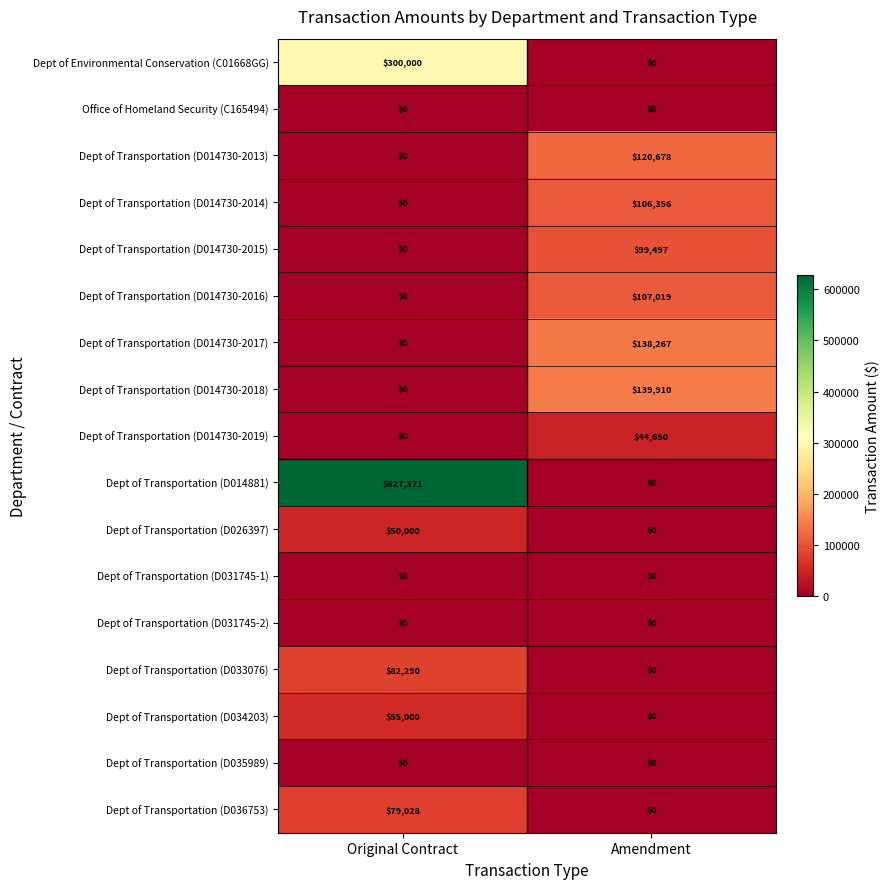

True or false: Dept of Transportation (D033076) has a value of 115156 at Original Contract.

False